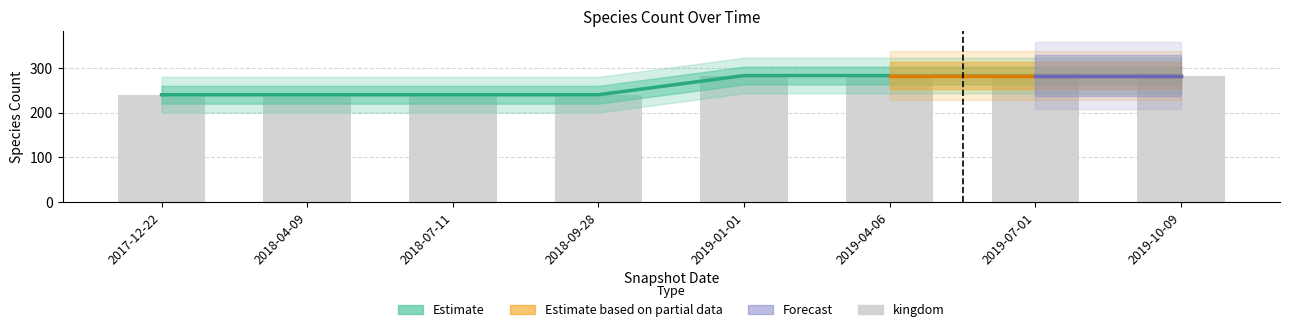

The value at 2018-09-28 is 240. True or false?

True